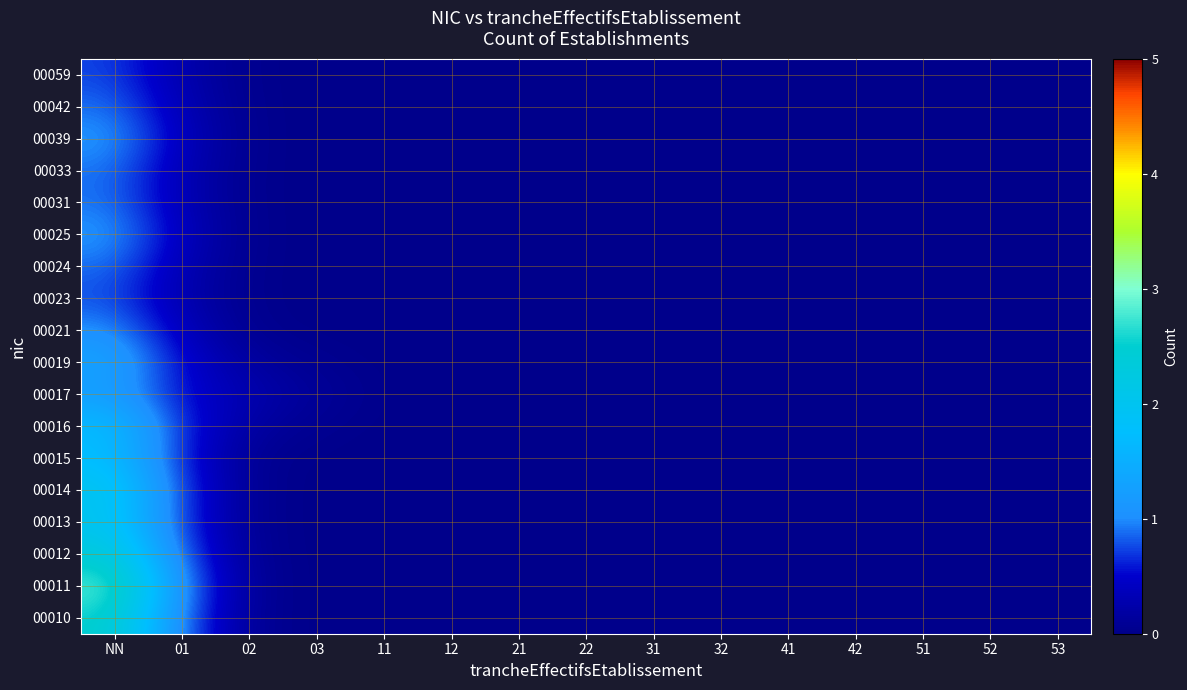

Between 01 and 52, which is larger?

01